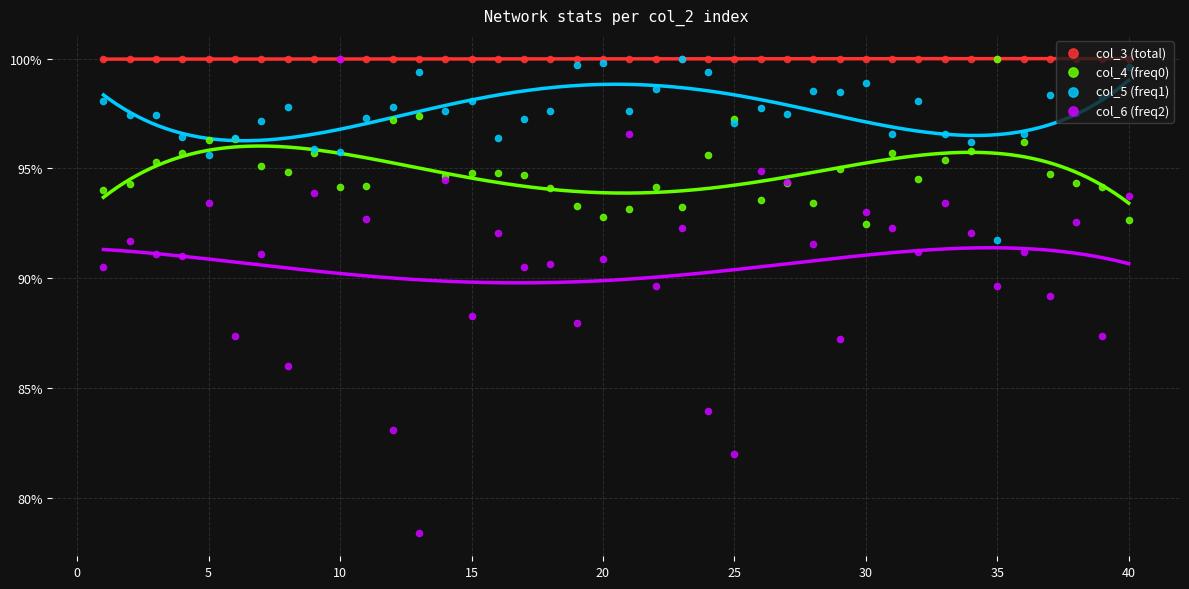

What are all the series names shown in the legend?

col_3 (total), col_4 (freq0), col_5 (freq1), col_6 (freq2)